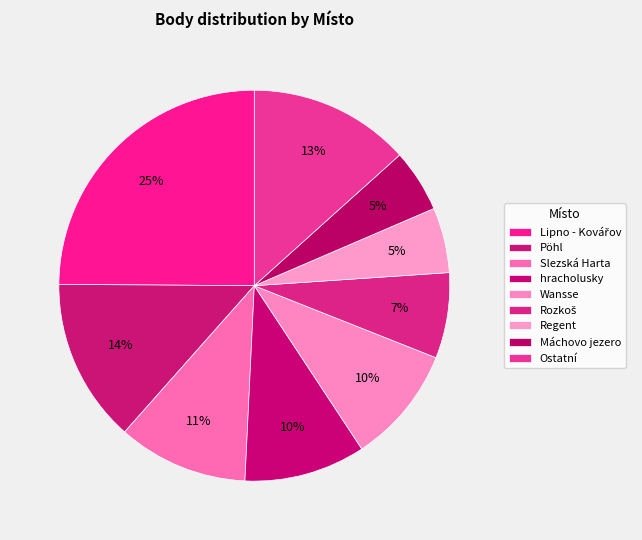

How many slices are in this pie chart?

9